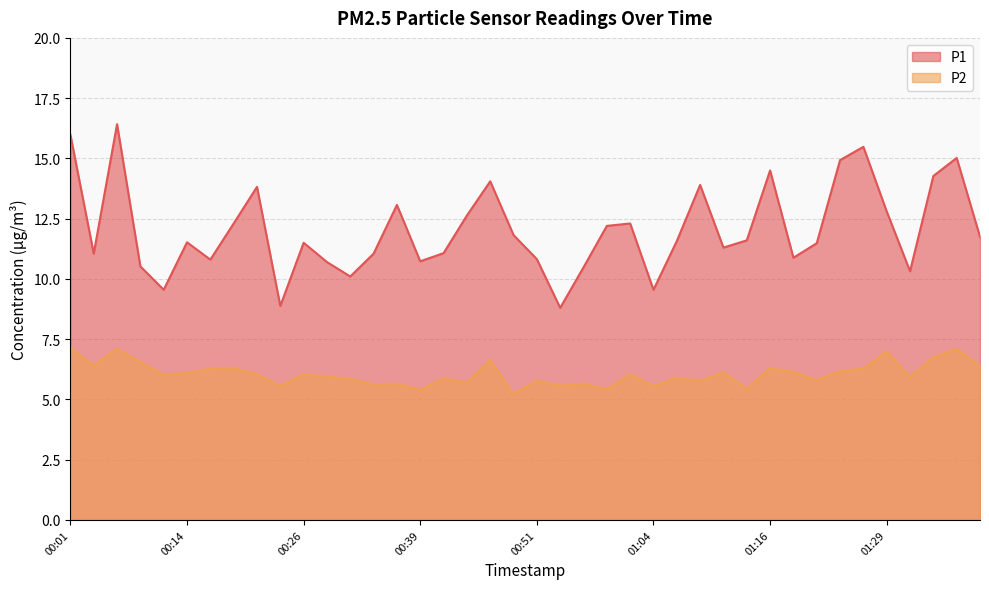

What is the greatest value displayed?

16.4